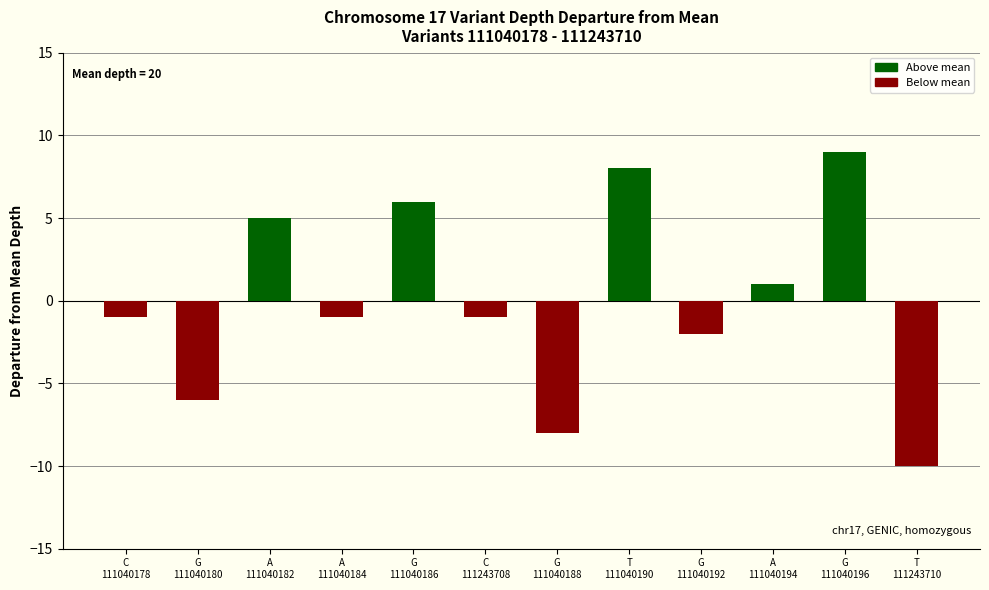

How many negative values are there?

7